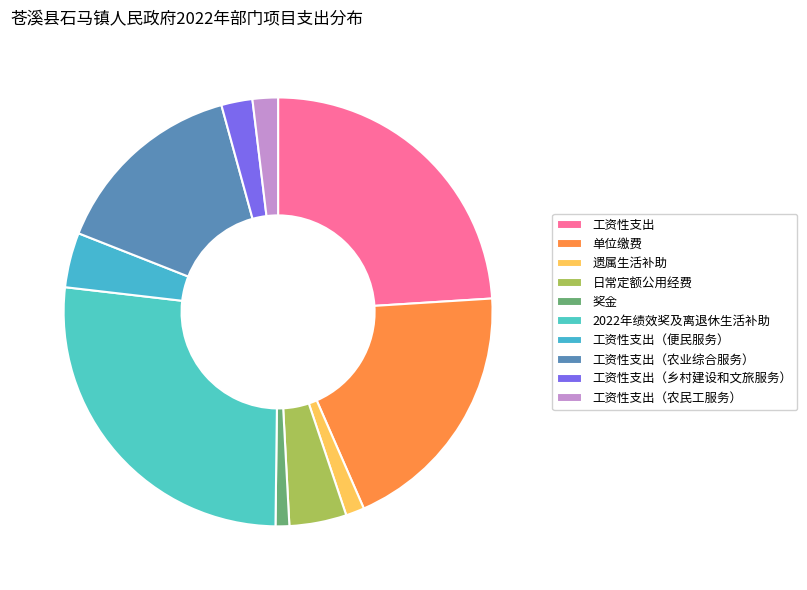

What percentage is the 工资性支出 slice, to the nearest percent?

24%